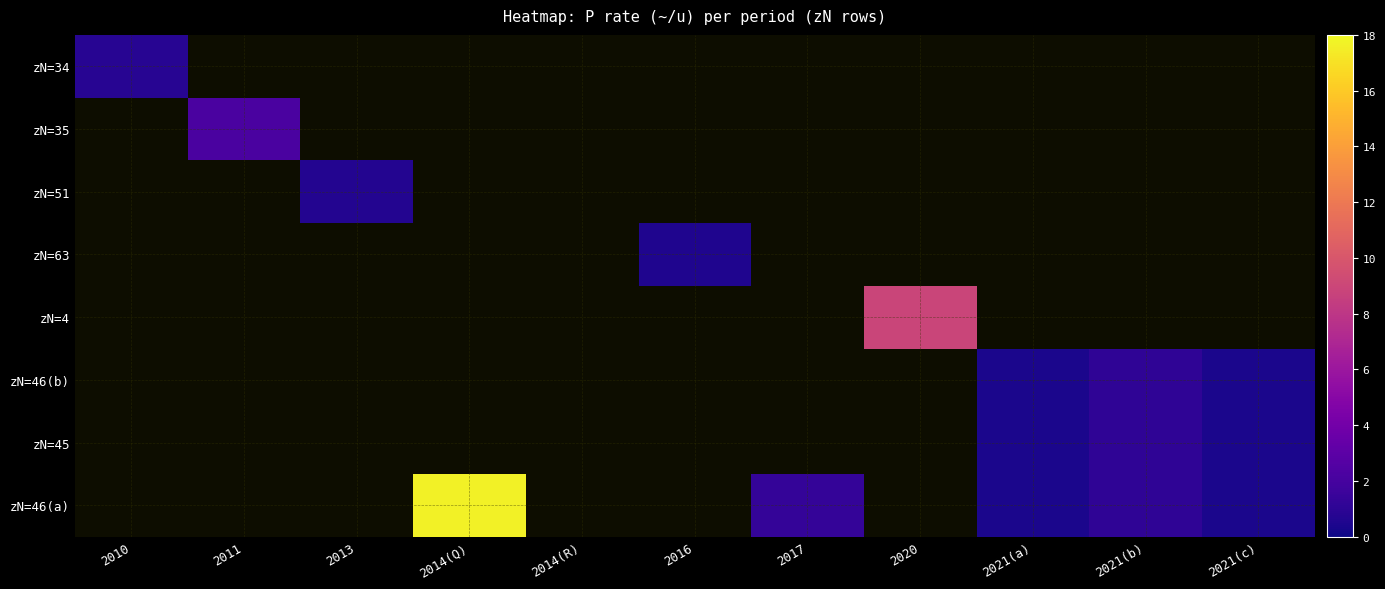

Reading right to left, what are all the values shown in this chart?

zN=34: 2021(c)=0.0	2021(b)=0.0	2021(a)=0.0	2020=0.0	2017=0.0	2016=0.0	2014(R)=0.0	2014(Q)=0.0	2013=0.0	2011=0.0	2010=0.8
zN=35: 2021(c)=0.0	2021(b)=0.0	2021(a)=0.0	2020=0.0	2017=0.0	2016=0.0	2014(R)=0.0	2014(Q)=0.0	2013=0.0	2011=2.2	2010=0.0
zN=51: 2021(c)=0.0	2021(b)=0.0	2021(a)=0.0	2020=0.0	2017=0.0	2016=0.0	2014(R)=0.0	2014(Q)=0.0	2013=0.7	2011=0.0	2010=0.0
zN=63: 2021(c)=0.0	2021(b)=0.0	2021(a)=0.0	2020=0.0	2017=0.0	2016=0.5	2014(R)=0.0	2014(Q)=0.0	2013=0.0	2011=0.0	2010=0.0
zN=4: 2021(c)=0.0	2021(b)=0.0	2021(a)=0.0	2020=8.9	2017=0.0	2016=0.0	2014(R)=0.0	2014(Q)=0.0	2013=0.0	2011=0.0	2010=0.0
zN=46(b): 2021(c)=0.4	2021(b)=1.1	2021(a)=0.4	2020=0.0	2017=0.0	2016=0.0	2014(R)=0.0	2014(Q)=0.0	2013=0.0	2011=0.0	2010=0.0
zN=45: 2021(c)=0.4	2021(b)=1.1	2021(a)=0.4	2020=0.0	2017=0.0	2016=0.0	2014(R)=0.0	2014(Q)=0.0	2013=0.0	2011=0.0	2010=0.0
zN=46(a): 2021(c)=0.4	2021(b)=1.1	2021(a)=0.4	2020=0.0	2017=1.3	2016=0.0	2014(R)=0.0	2014(Q)=17.7	2013=0.0	2011=0.0	2010=0.0